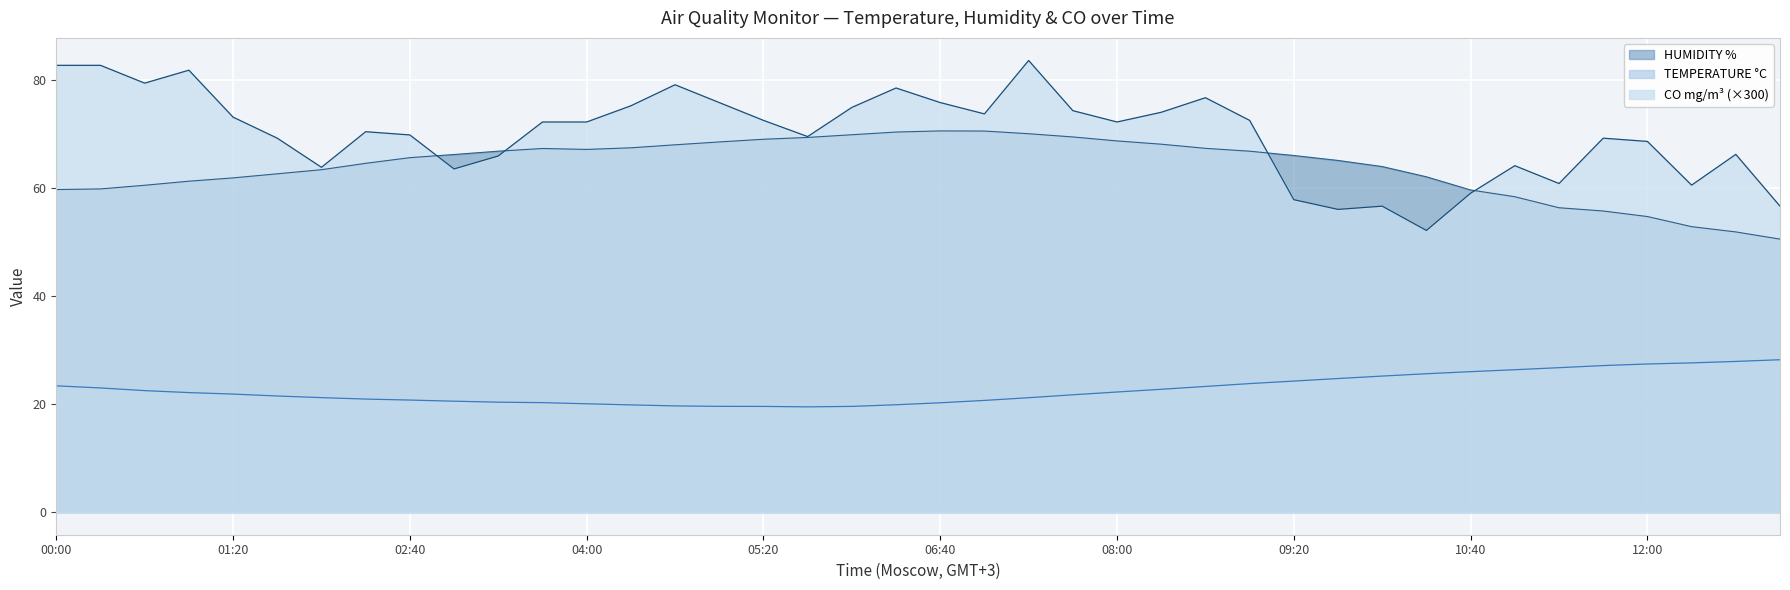

True or false: TEMPERATURE °C and CO mg/m³ cross at least once.

False